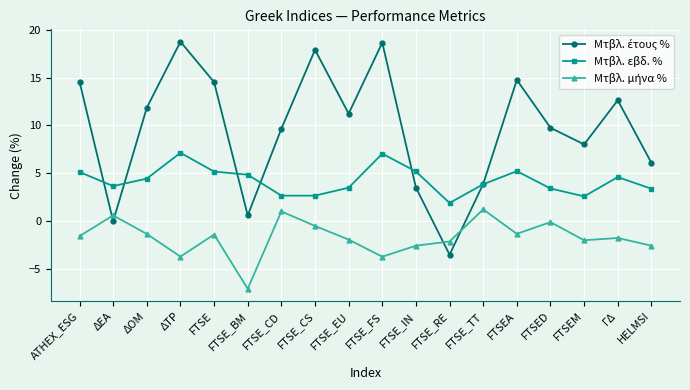

Which label corresponds to the smallest value in the chart?

FTSE_BM